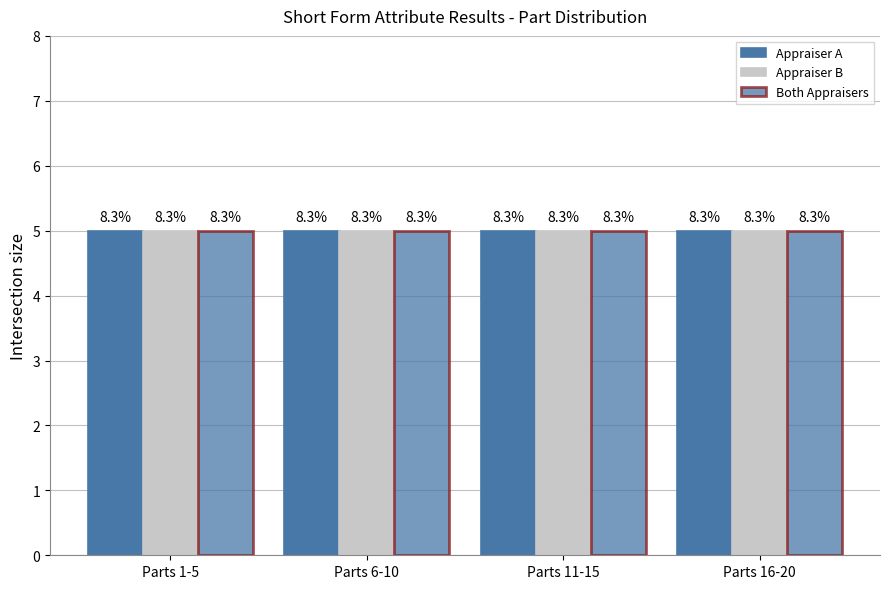

Does the chart contain any negative values?

No